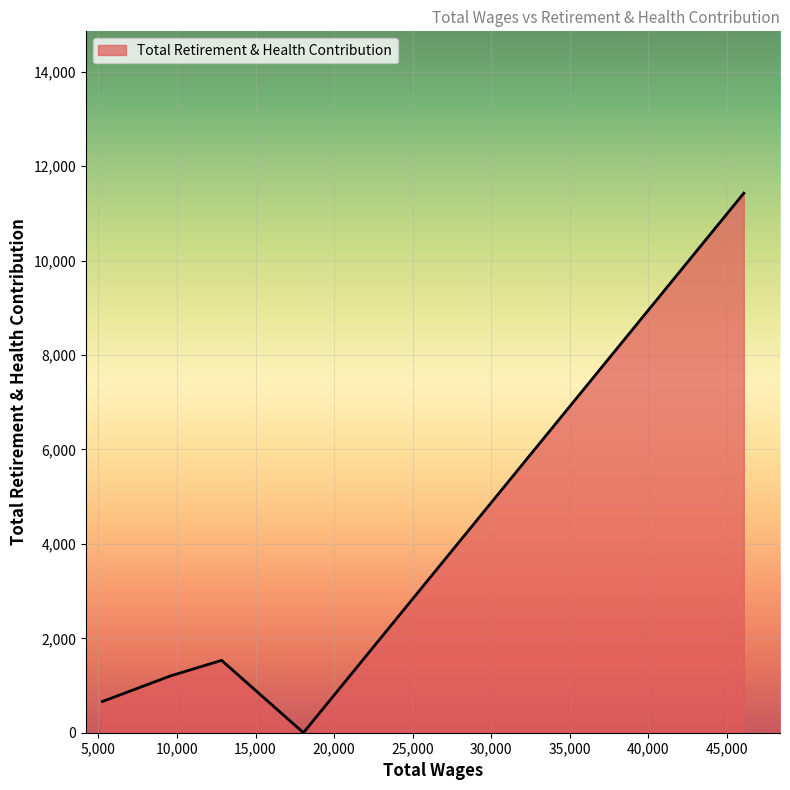

True or false: the data has more than 1 interior local peaks.

False